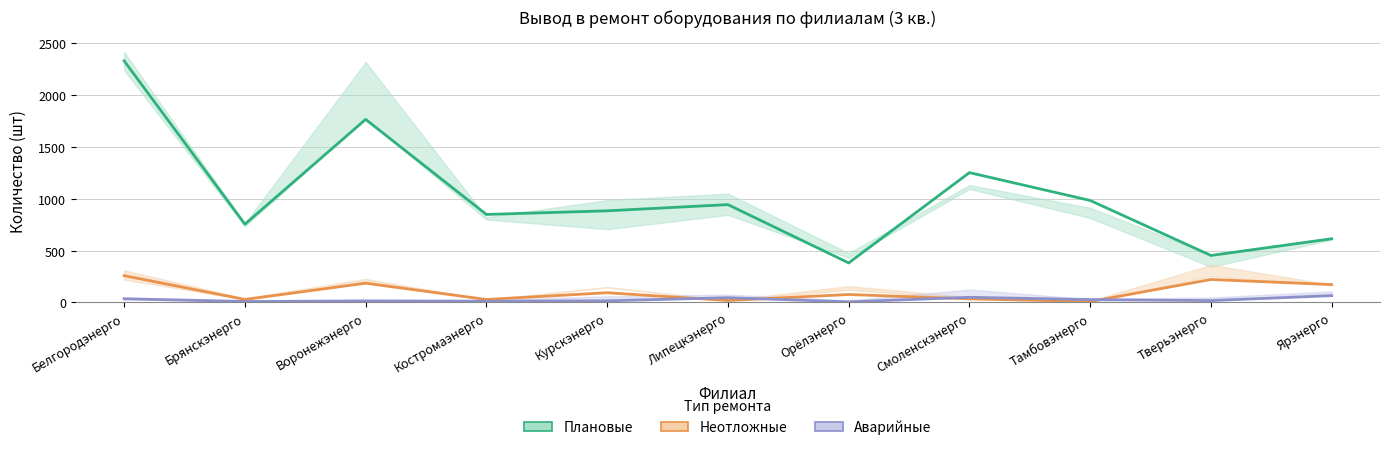

The Неотложные series shows 221 at Тверьэнерго. True or false?

True